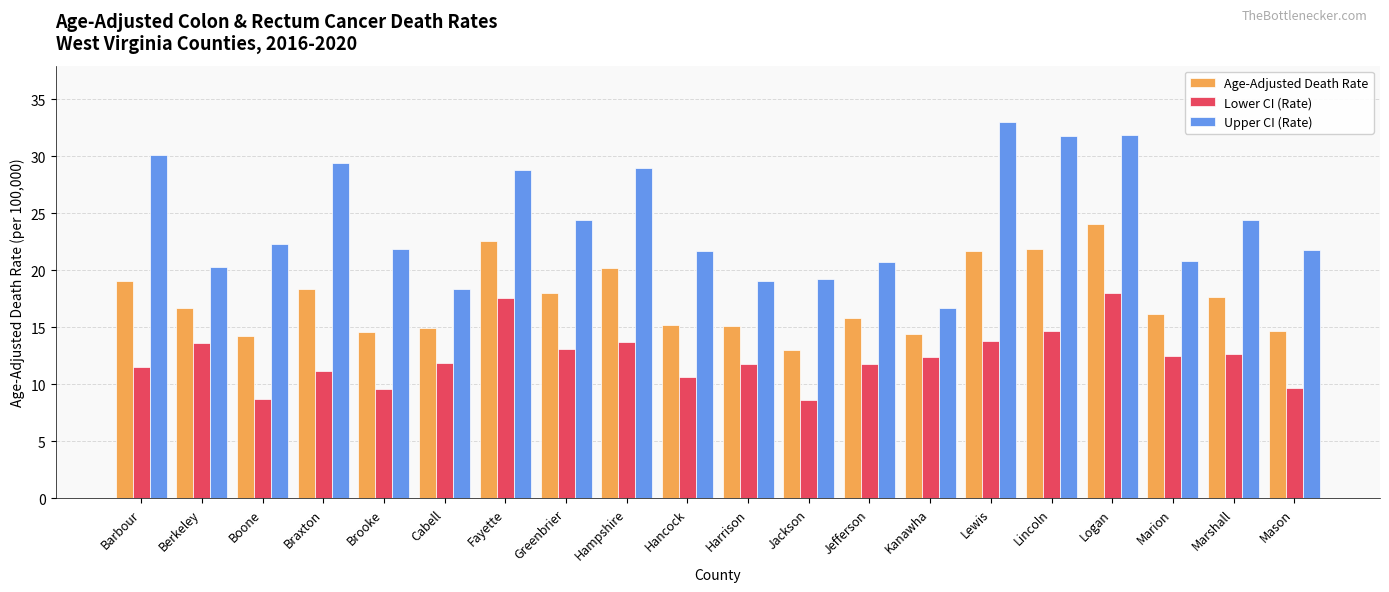

What position from the right is Boone?

18